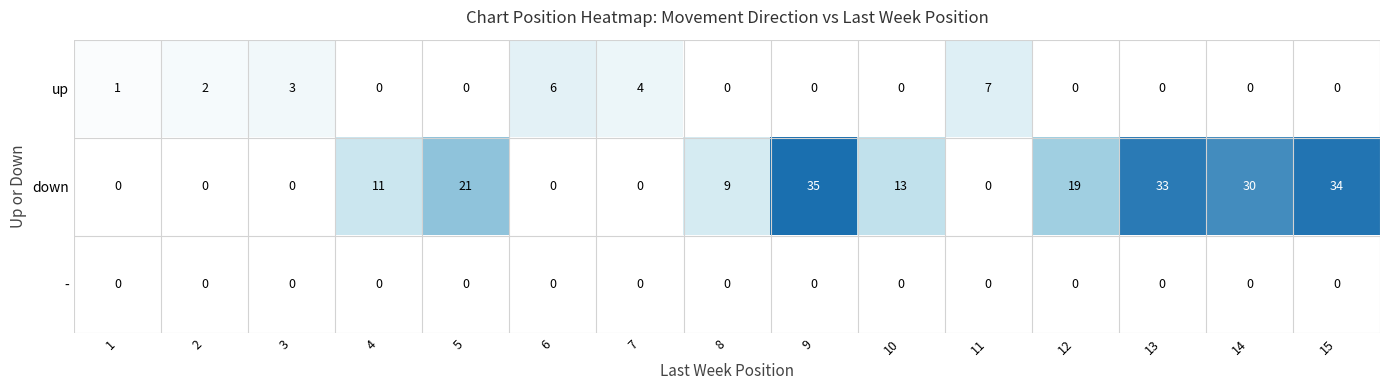

What is the highest value of the down series?

35